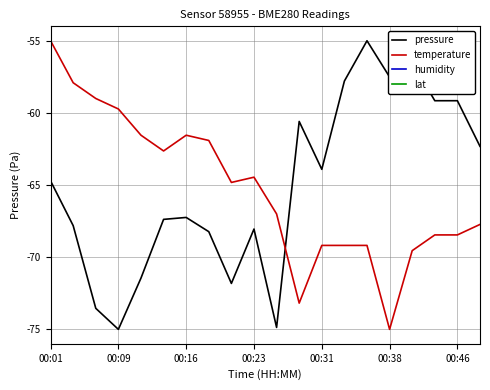

What are all the series names shown in the legend?

pressure, temperature, humidity, lat